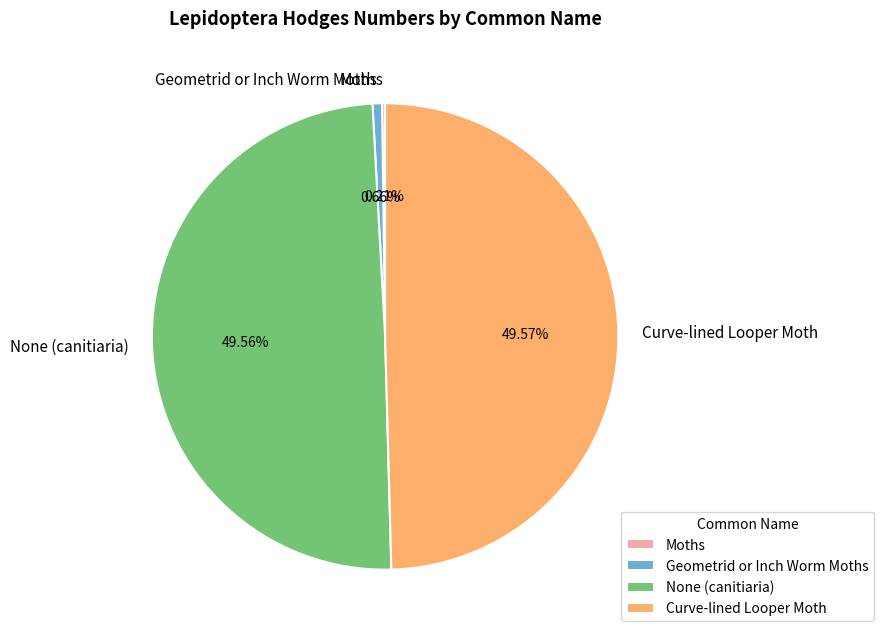

Is there any slice that represents more than half of the pie?

No